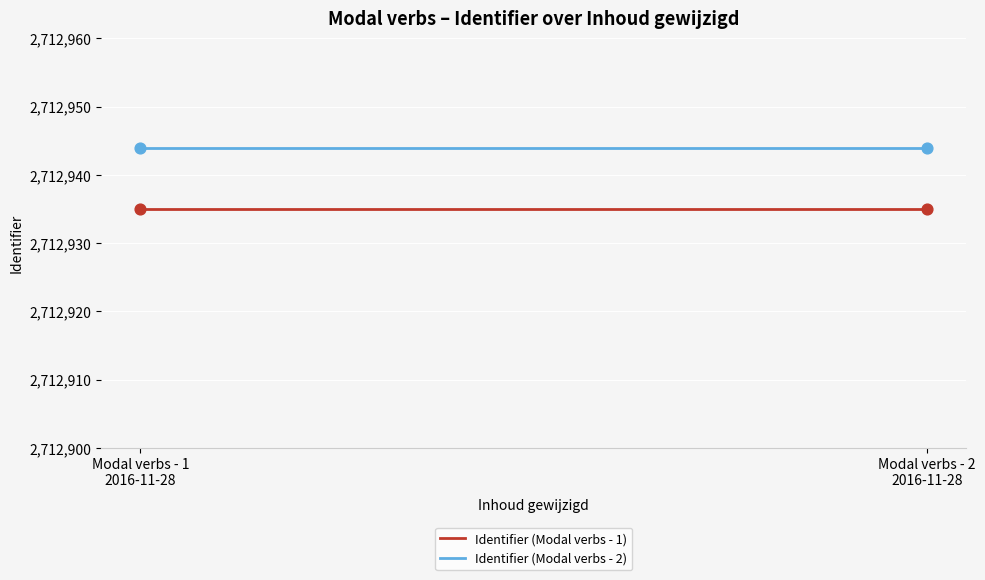

Which series has the largest total across all categories?

Identifier (Modal verbs - 2)